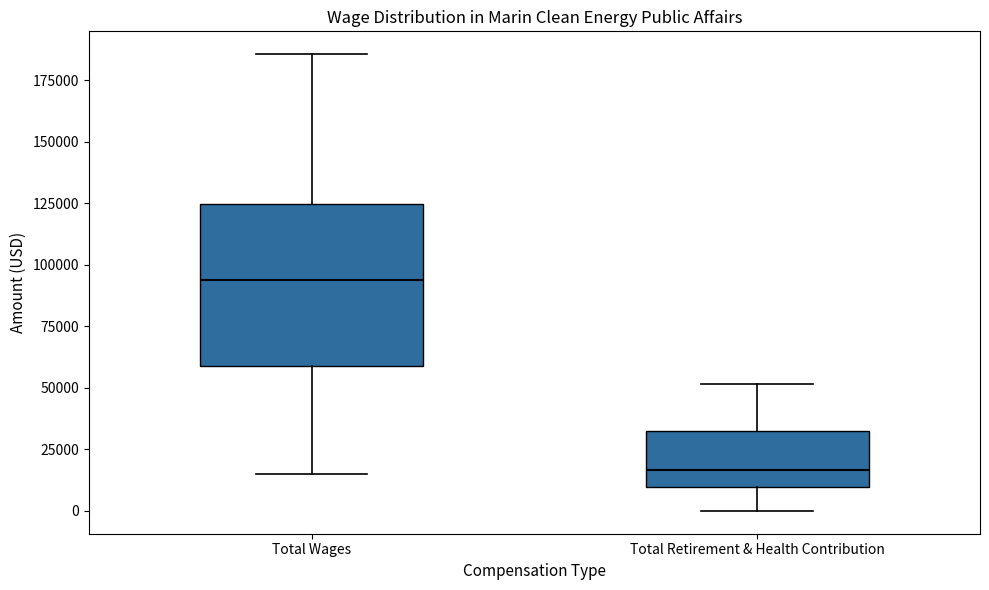

Reading left to right, transcribe this box plot: for each box, give where its median line is, the range the box spans, and where its two whiskers end, as read against the y-axis. The values are not printed on the chart, so give them approximately, as read against the axis.

Total Wages: median 95000, box 60000 to 125000, whiskers 15000 to 185000
Total Retirement & Health Contribution: median 15000, box 10000 to 30000, whiskers 0 to 50000